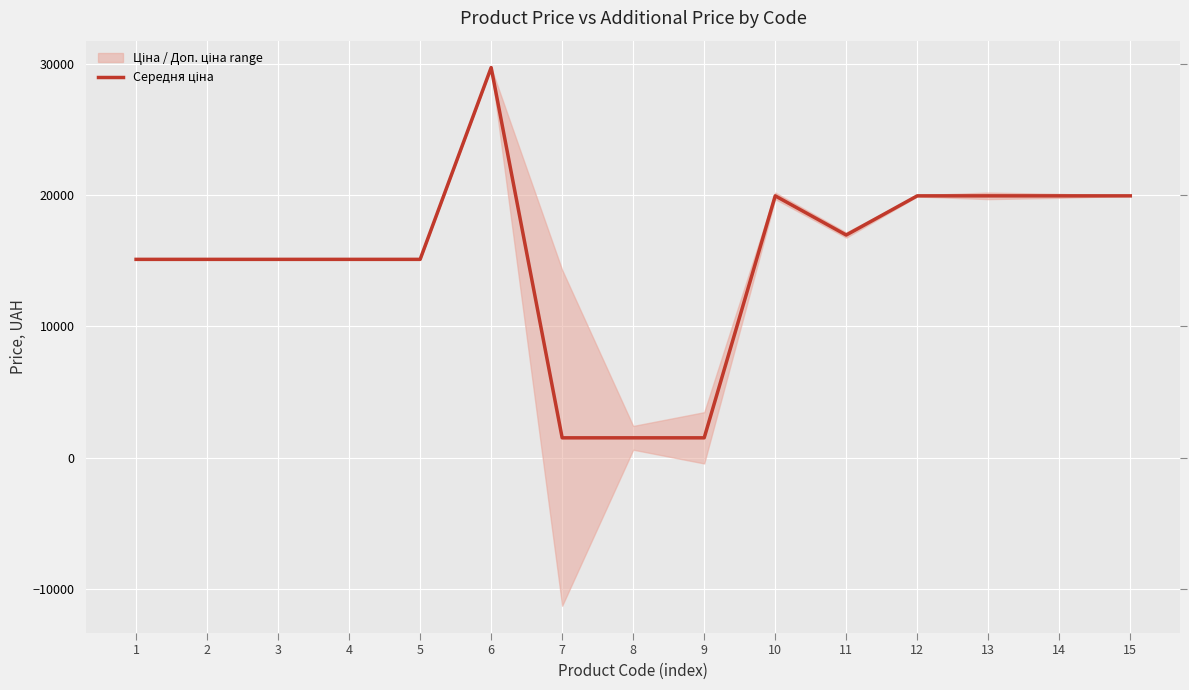

What is the maximum value shown in the chart?

29747.2